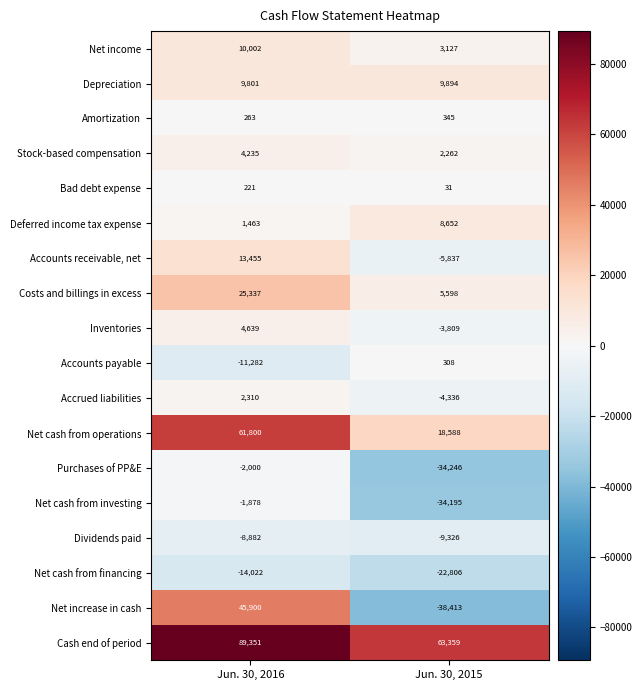

What is the difference between the Deferred income tax expense values at Jun. 30, 2015 and Jun. 30, 2016?

7189